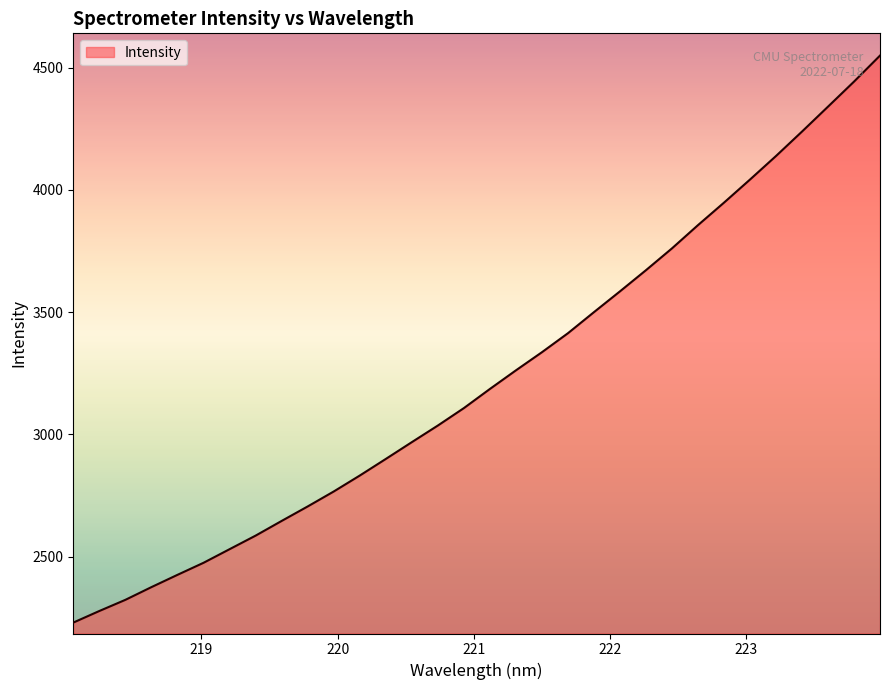

What is the difference between the maximum and minimum values?

2319.4